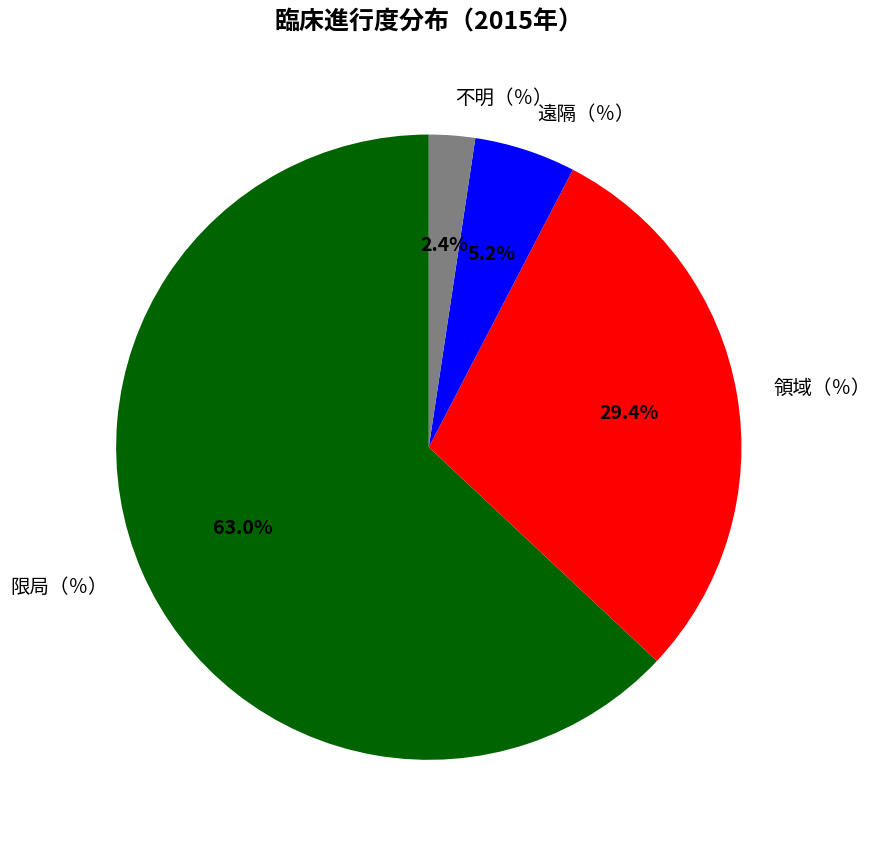

Rank the categories by value from highest to lowest.

限局（％）, 領域（％）, 遠隔（％）, 不明（％）